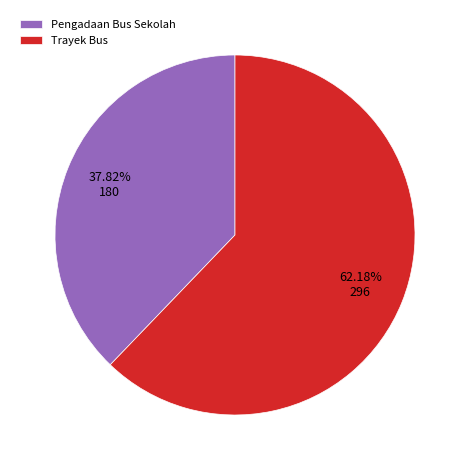

What percentage is the Pengadaan Bus Sekolah slice, to the nearest percent?

38%